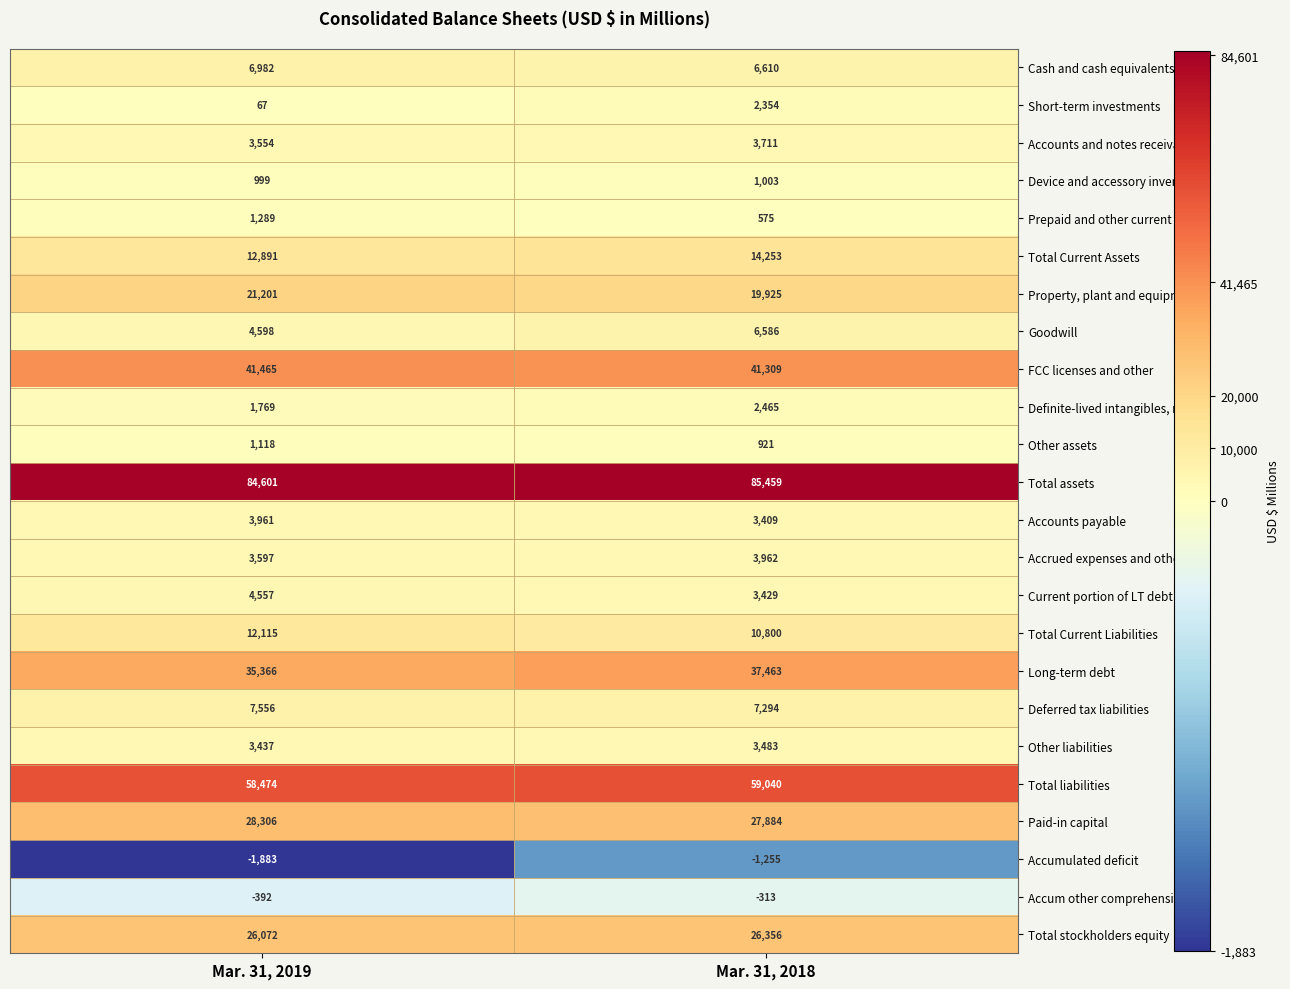

The Accounts payable series shows 700 at Mar. 31, 2018. True or false?

False